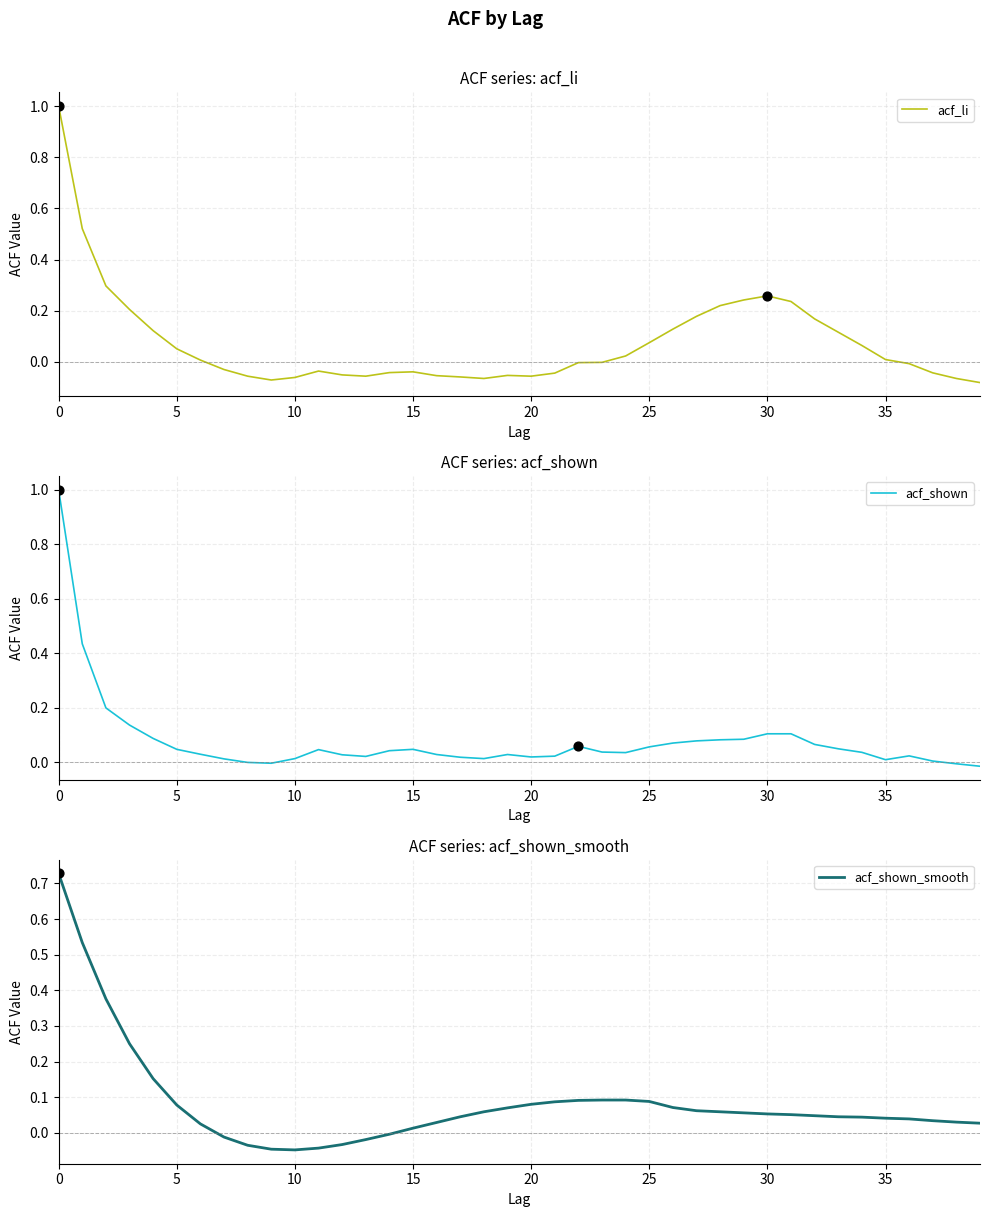

Which series reaches the maximum Y coordinate?

acf_li